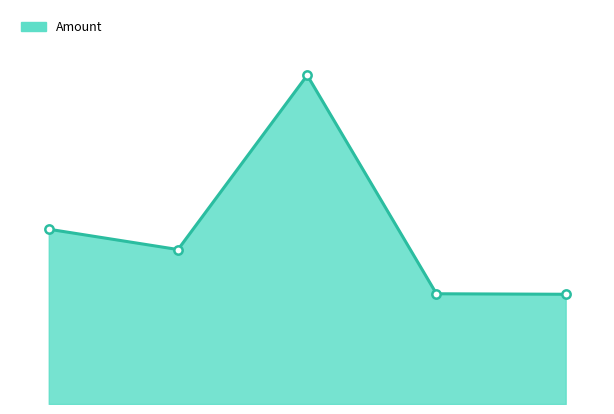

List the labels in order of value, largest first.

2017-06-24 00:34:29, 2017-06-21 14:59:22, 2017-06-24 00:11:42, 2017-07-10 01:57:55, 2017-07-10 02:11:33